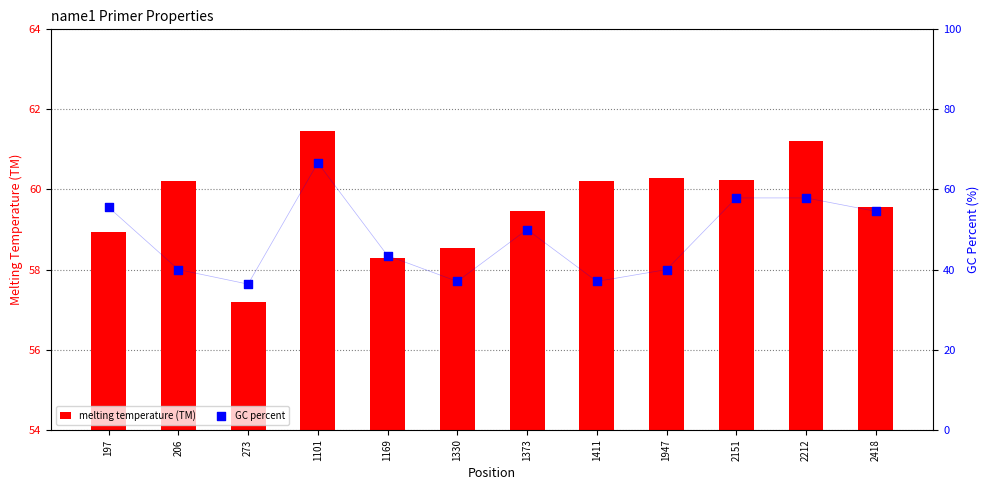

At which category is the sum across all series the highest?

1101